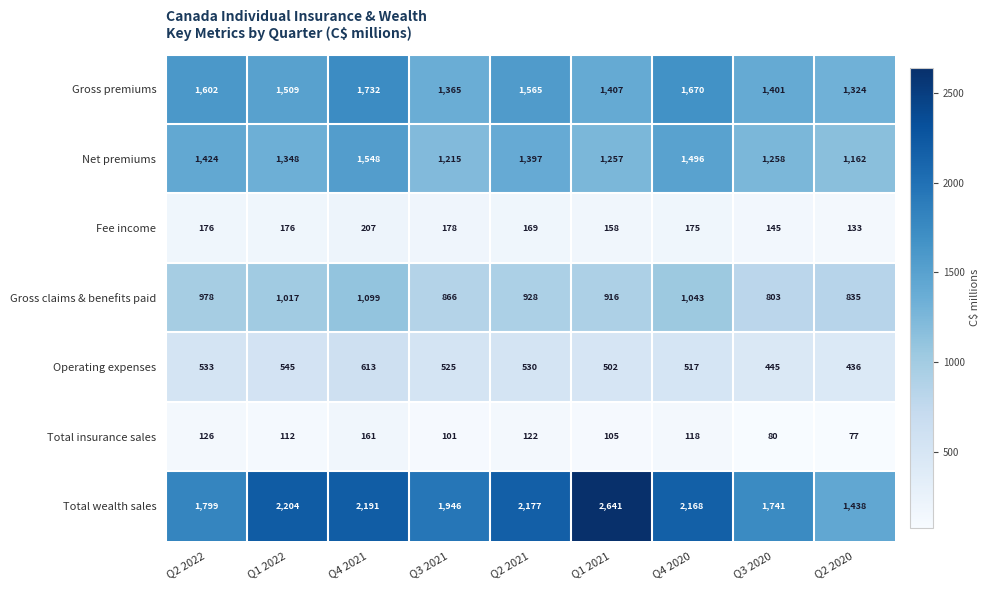

The Total wealth sales series shows 328 at Q2 2020. True or false?

False